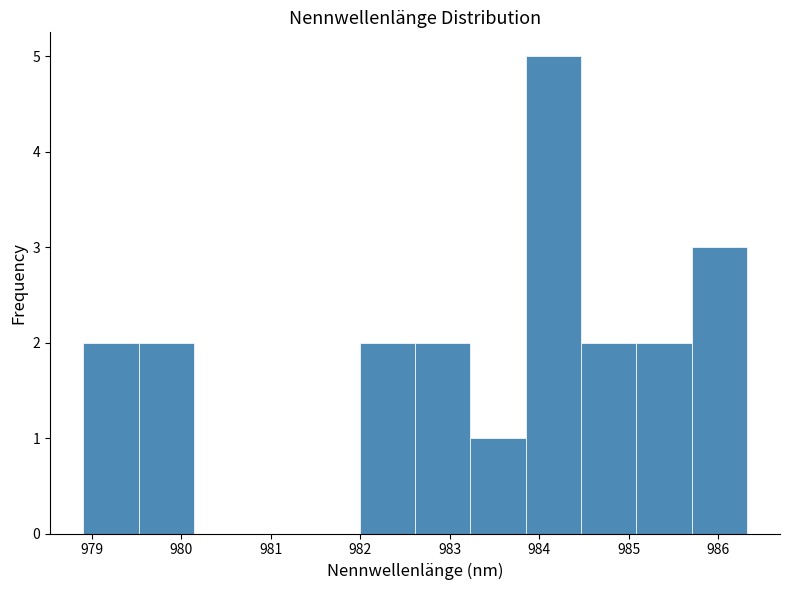

Reading left to right, transcribe this chart: for each bar, give the range it covers on the x-axis and its height. Neither the bar edges nor the heights are printed on the chart, so give them approximately, as read against the axes.

978.9 to 979.5: 2
979.5 to 980.1: 2
980.1 to 980.8: 0
980.8 to 981.4: 0
981.4 to 982.0: 0
982.0 to 982.6: 2
982.6 to 983.2: 2
983.2 to 983.8: 1
983.8 to 984.5: 5
984.5 to 985.1: 2
985.1 to 985.7: 2
985.7 to 986.3: 3